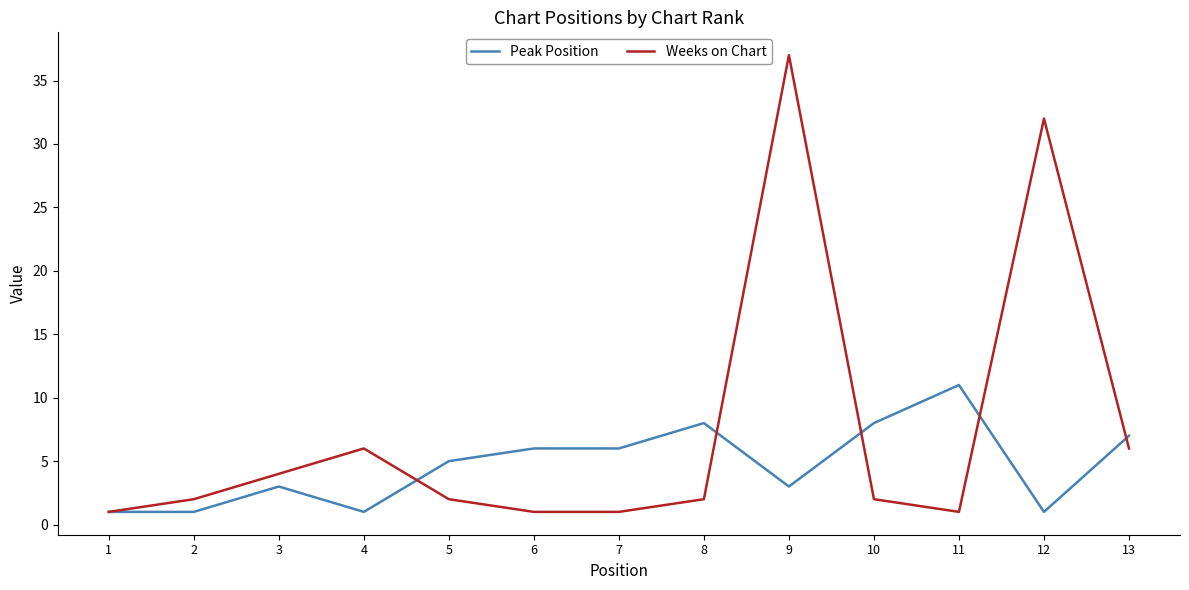

Reading right to left, what are all the values shown in this chart?

Peak Position: 13=7	12=1	11=11	10=8	9=3	8=8	7=6	6=6	5=5	4=1	3=3	2=1	1=1
Weeks on Chart: 13=6	12=32	11=1	10=2	9=37	8=2	7=1	6=1	5=2	4=6	3=4	2=2	1=1